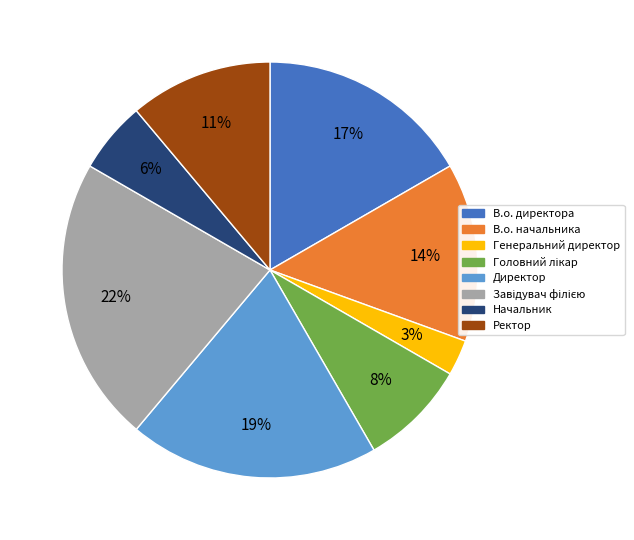

True or false: Генеральний директор accounts for 3% of the total.

True